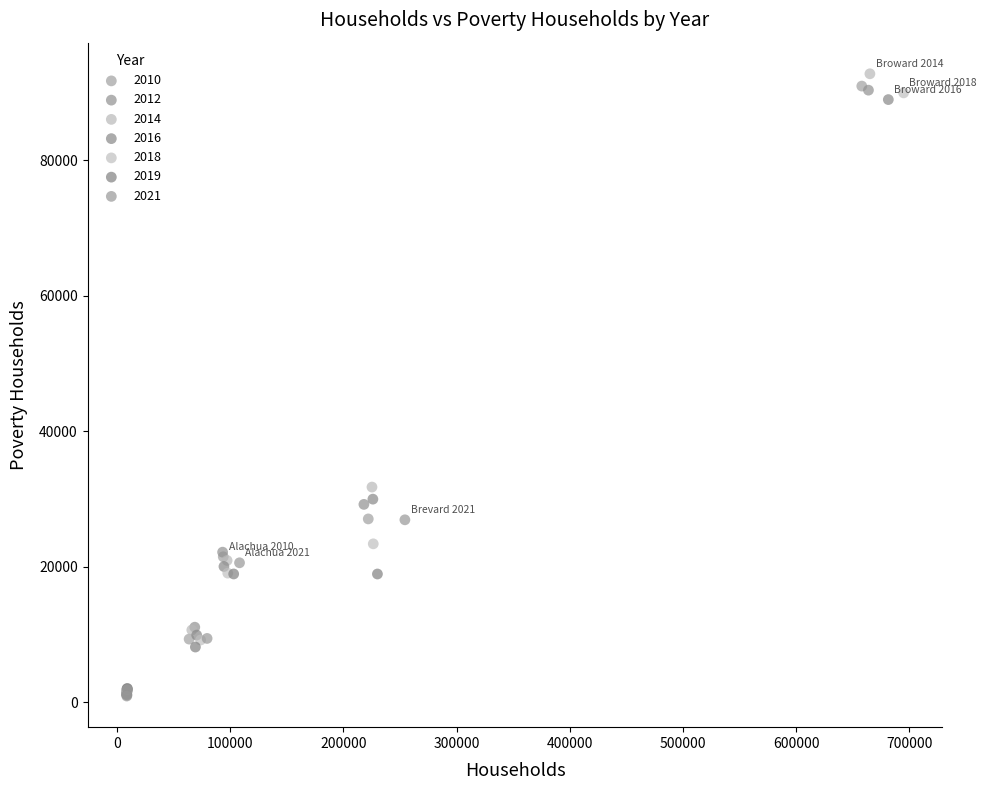

Which series has the largest Y range (max minus min)?

2014